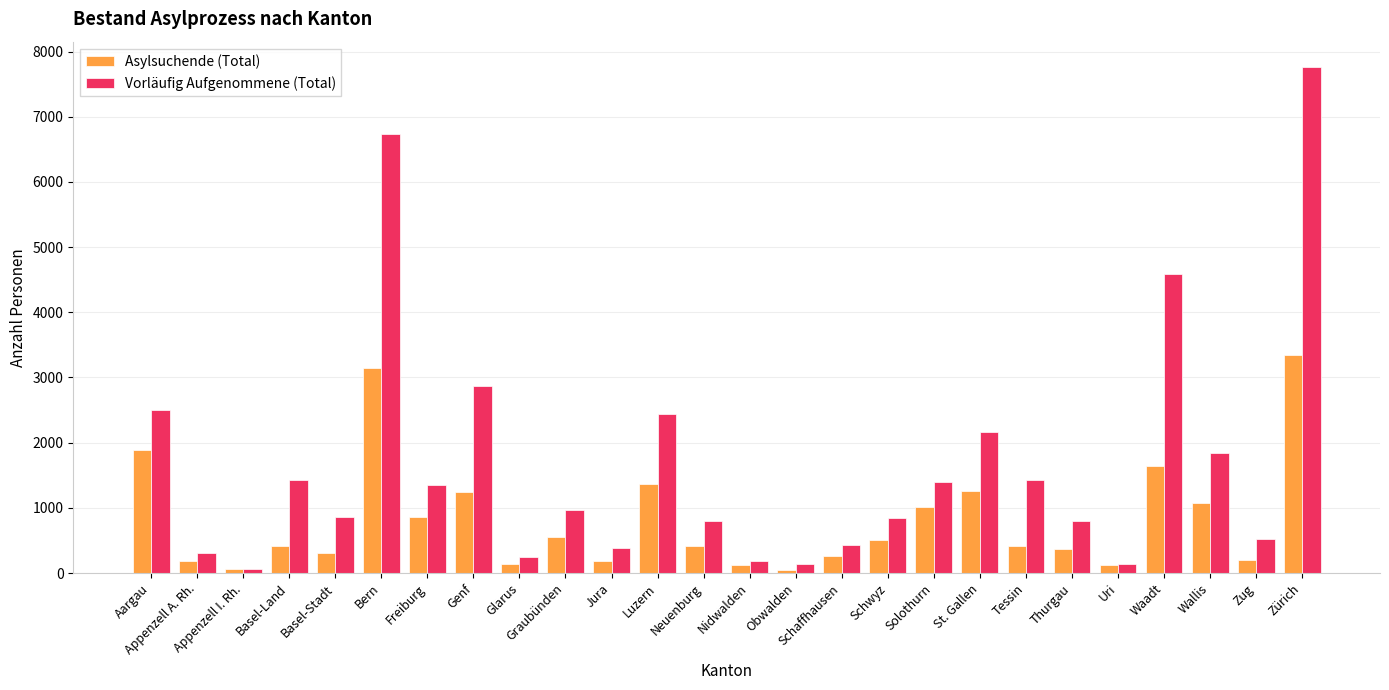

Which series changed the most between Graubünden and Nidwalden?

Vorläufig Aufgenommene (Total)